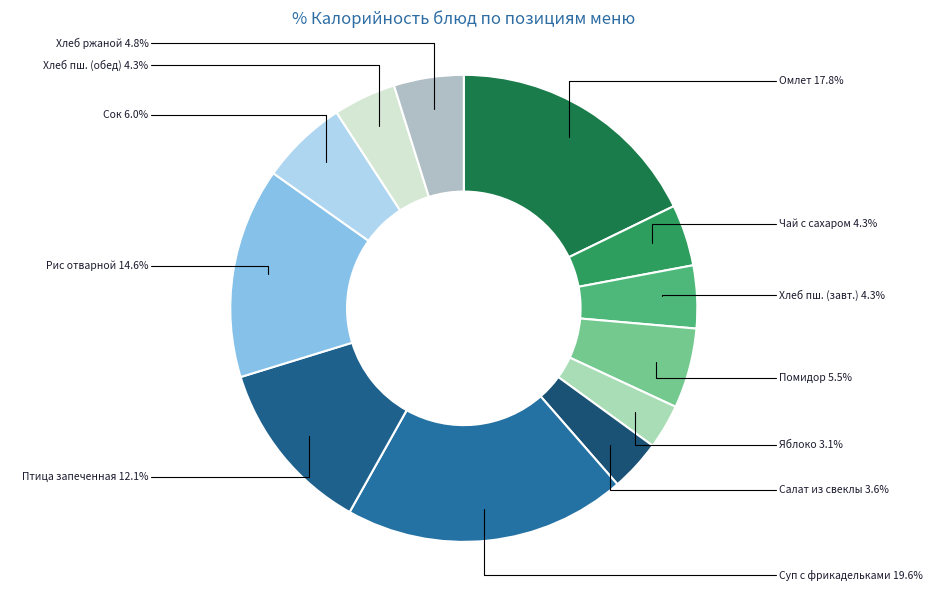

How many segments does this pie chart have?

12